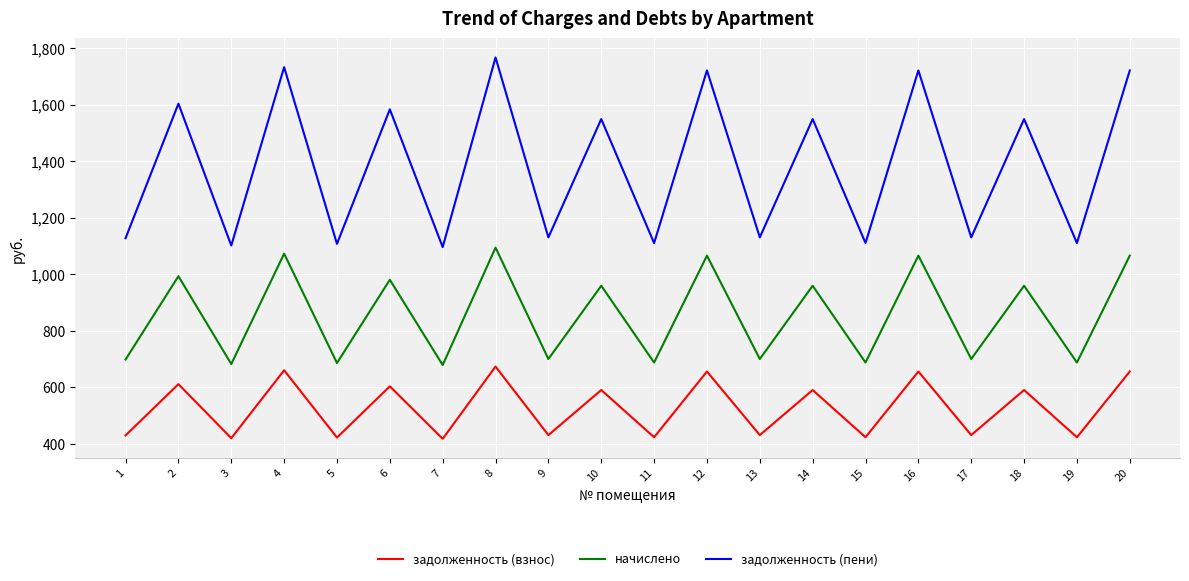

Which series has the largest range (max minus min)?

задолженность (пени)